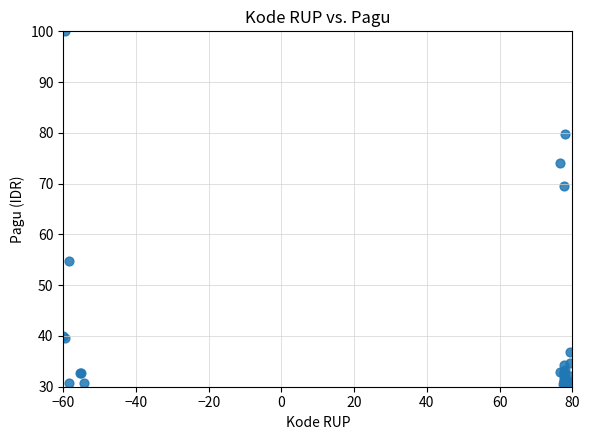

What Y value in the scatter plot is closest to 65?

69.6